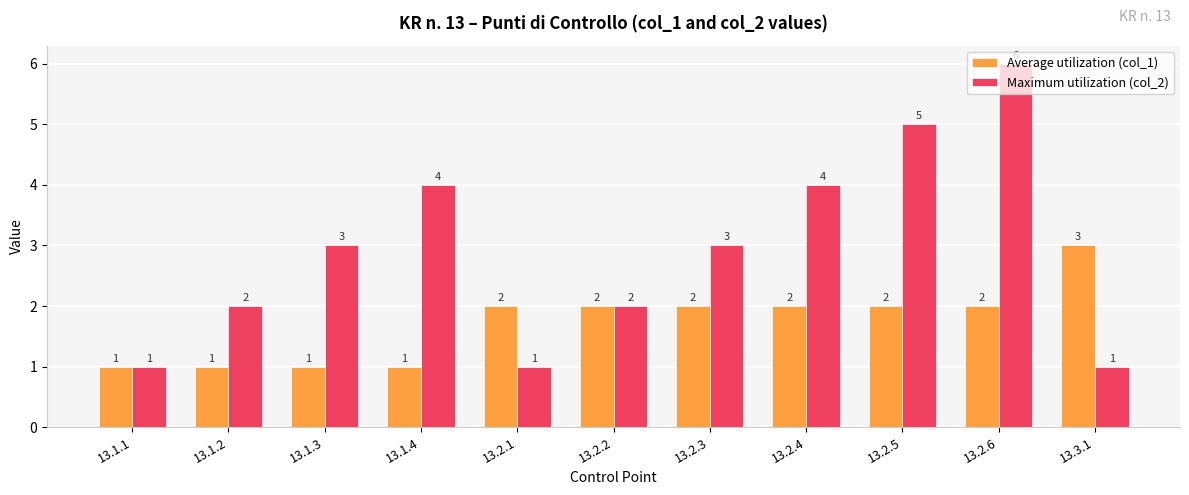

At which category is the sum across all series the highest?

13.2.6